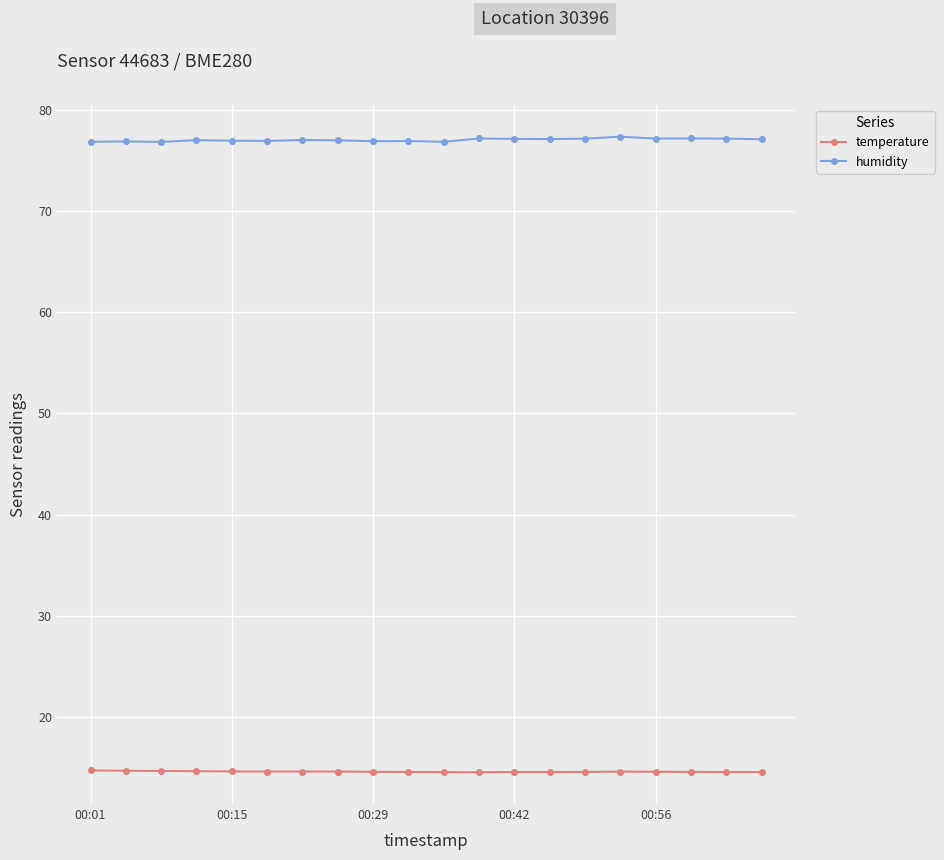

List the series in order of their overall mean, lowest first.

temperature, humidity